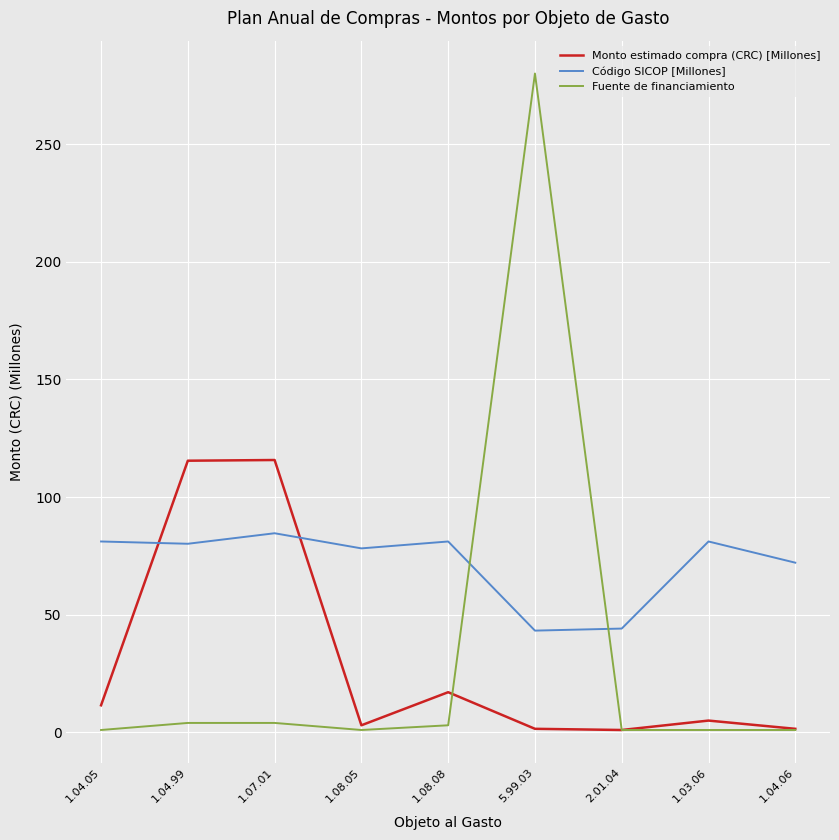

Where does the Código SICOP [Millones] series first go above 80?

1.04.05